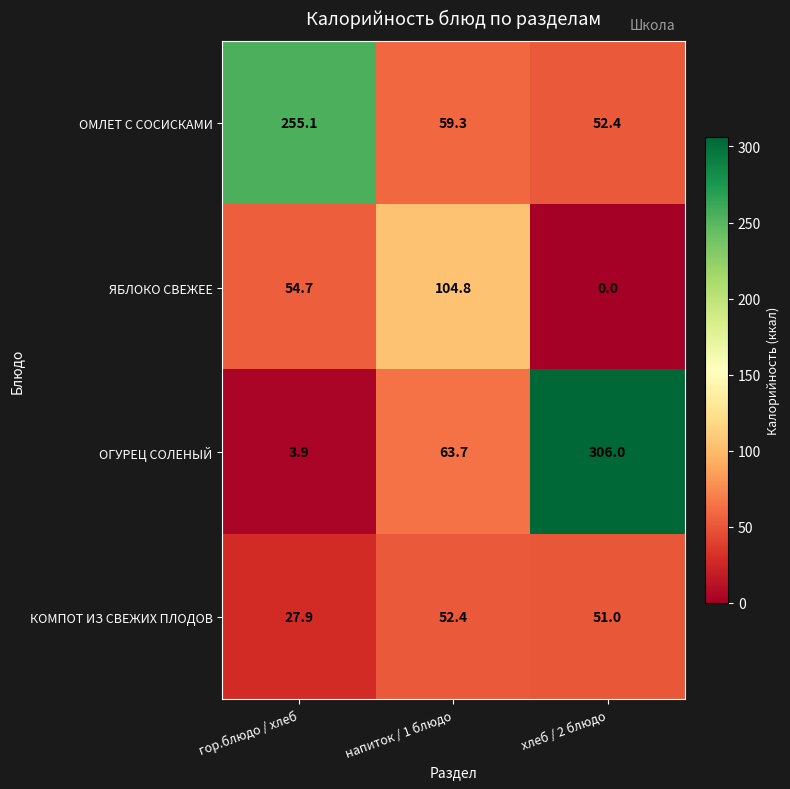

Rank the series at напиток / 1 блюдо from highest to lowest value.

ЯБЛОКО СВЕЖЕЕ, ОГУРЕЦ СОЛЕНЫЙ, ОМЛЕТ С СОСИСКАМИ, КОМПОТ ИЗ СВЕЖИХ ПЛОДОВ